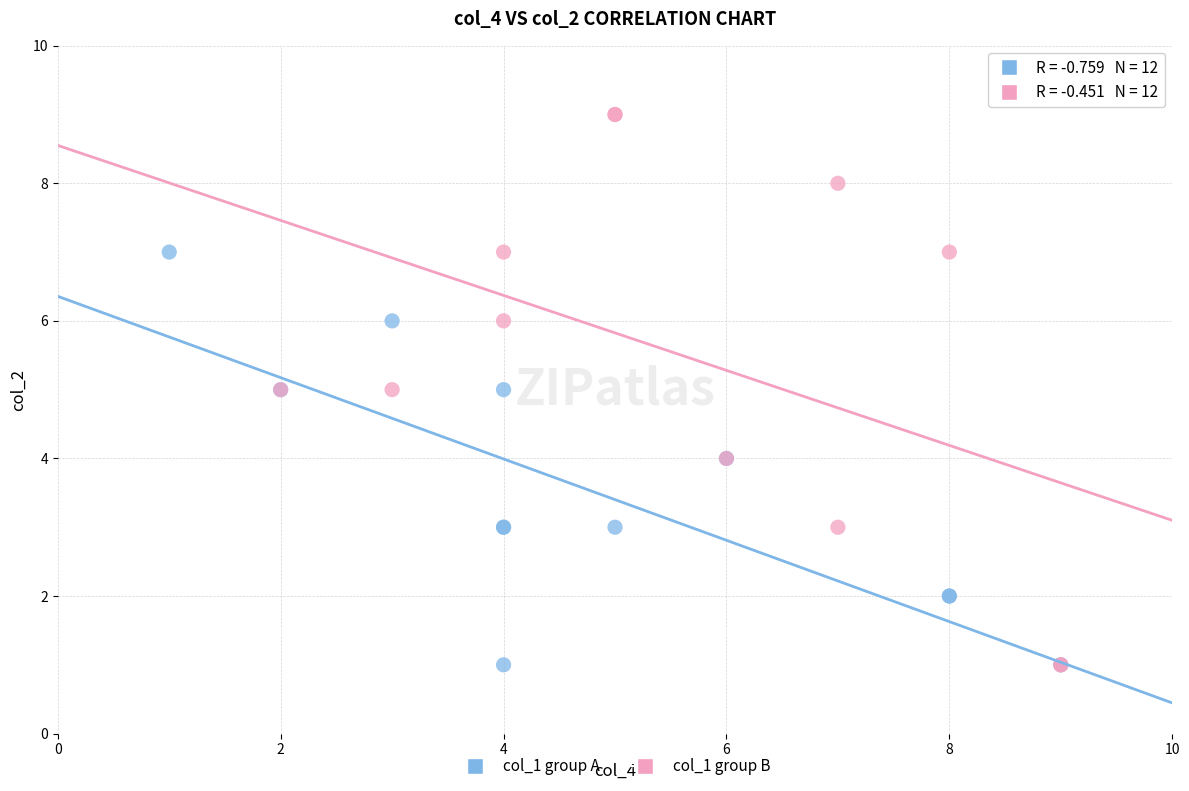

Which series reaches the maximum Y coordinate?

col_1 group B